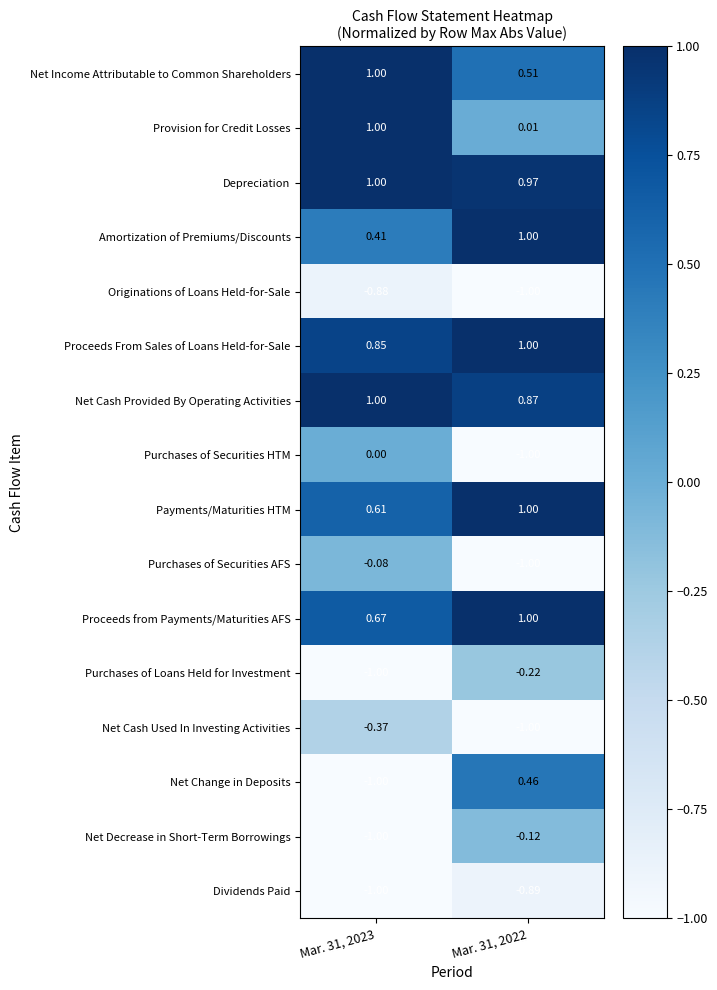

Is the value of Net Change in Deposits at Mar. 31, 2022 greater than the value of Net Cash Used In Investing Activities at Mar. 31, 2023?

Yes